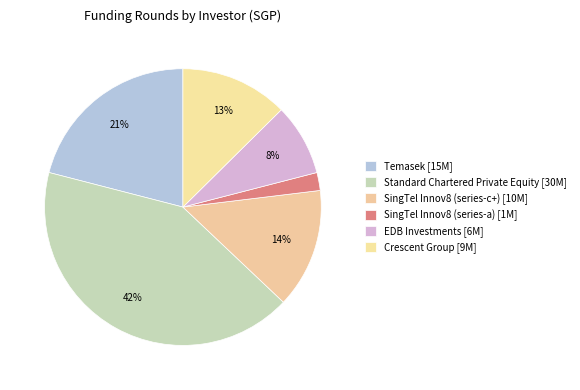

Count the number of slices in the pie.

6